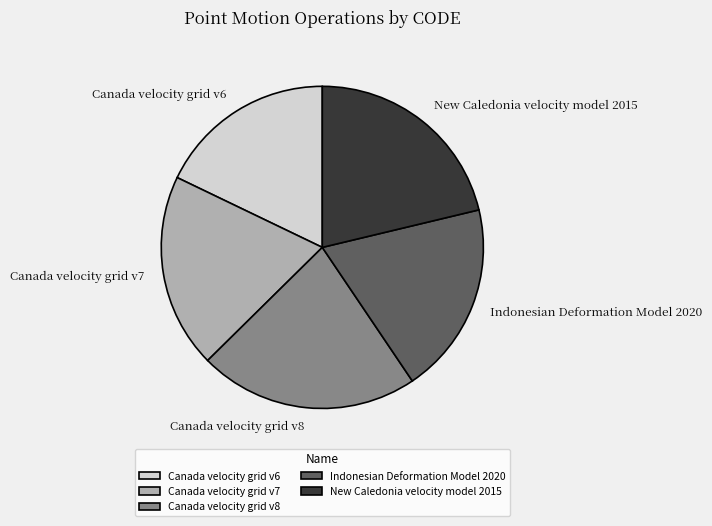

The Canada velocity grid v6 slice represents 18% of the pie. True or false?

True